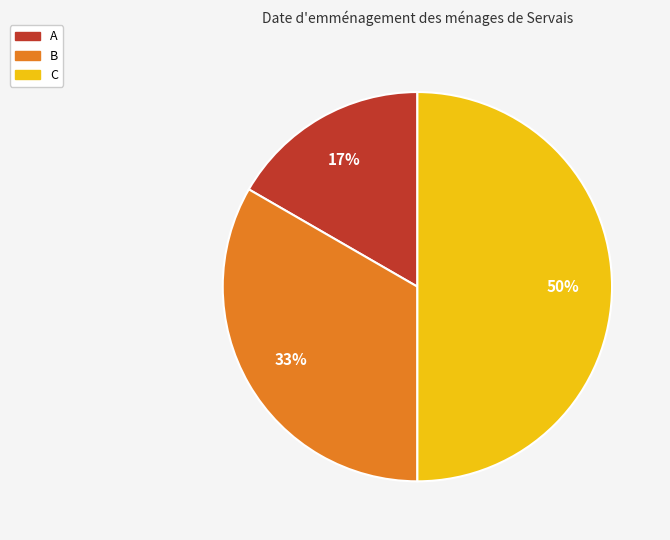

Combined, do C and A account for over 50%?

Yes